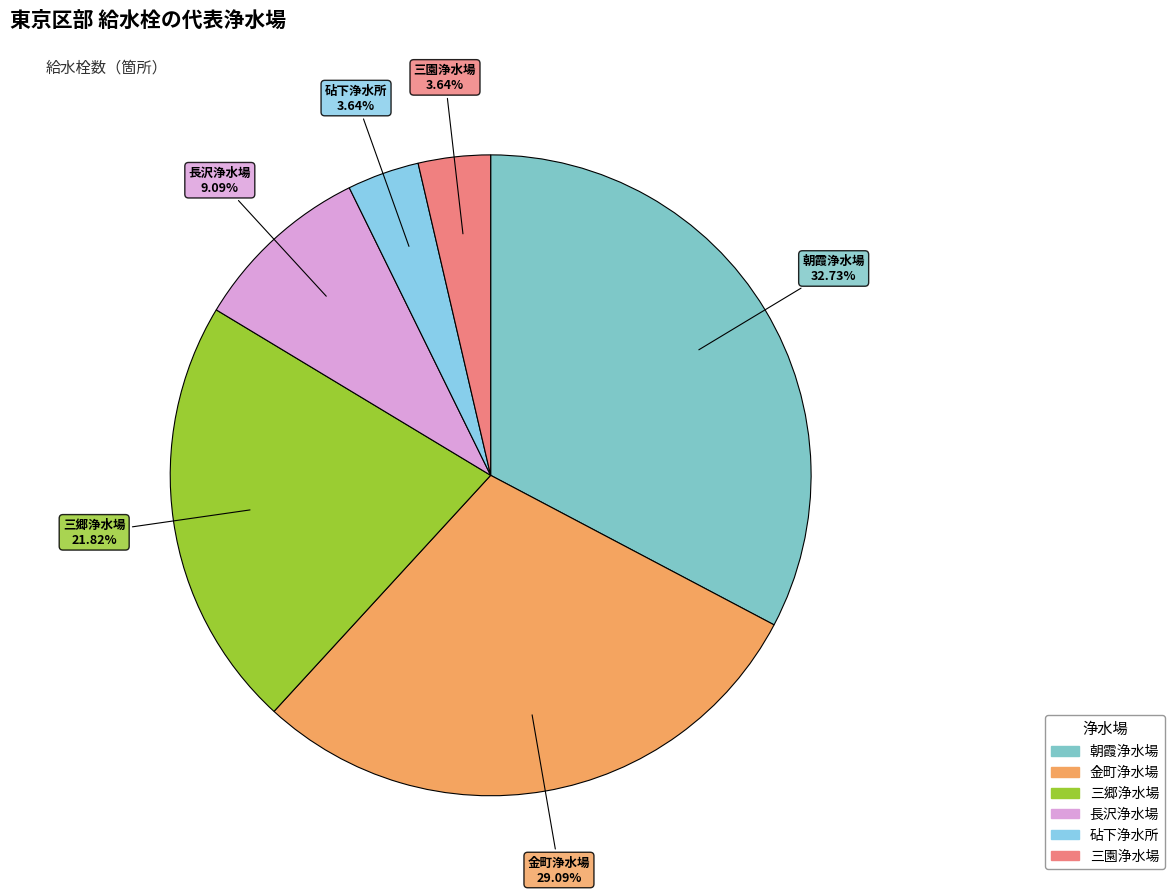

Between 砧下浄水所 and 朝霞浄水場, which is larger?

朝霞浄水場